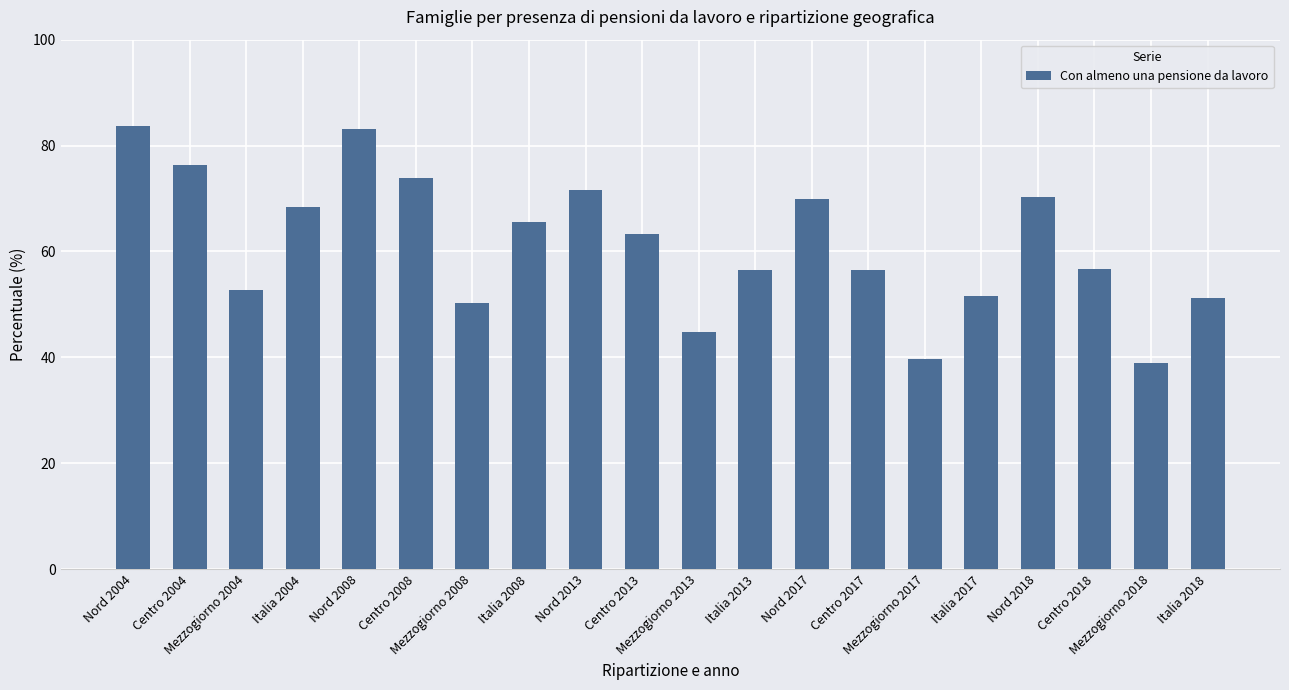

What is the difference between the second highest and minimum values?

44.1